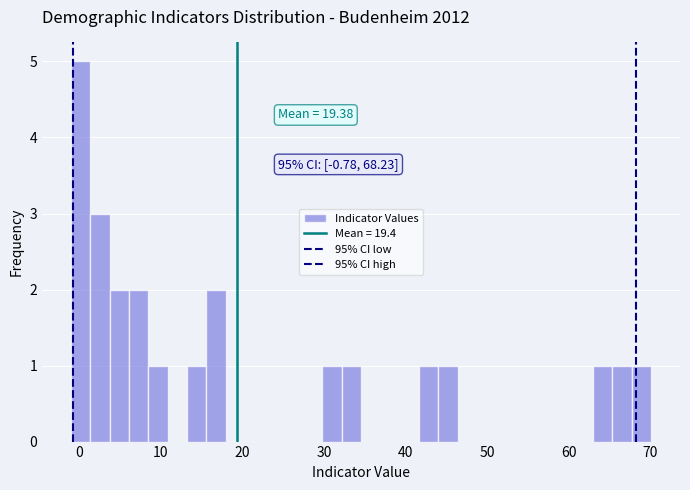

Around what value on the x-axis is the tallest bar? Give the approximate position of its centre, as read against the axis.

0